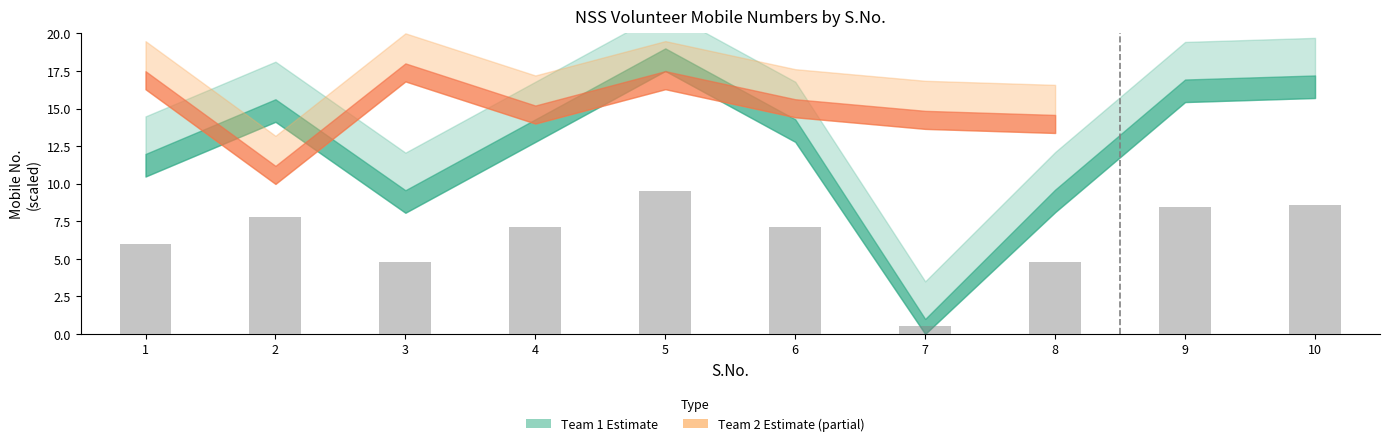

What is the approximate value at 10?

8.6